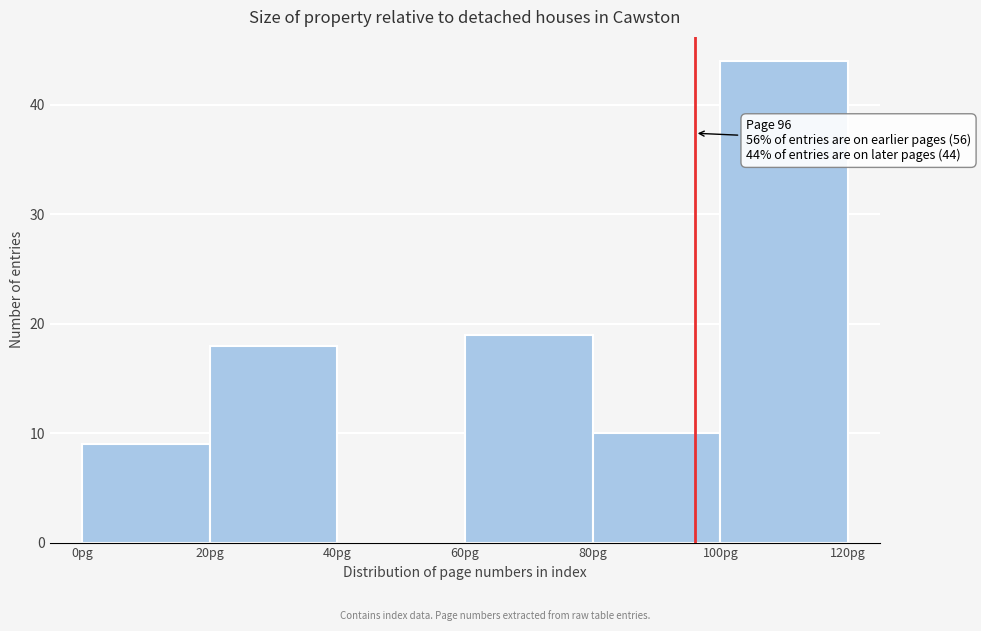

Over which range of the x-axis is the bar tallest?

100 to 120